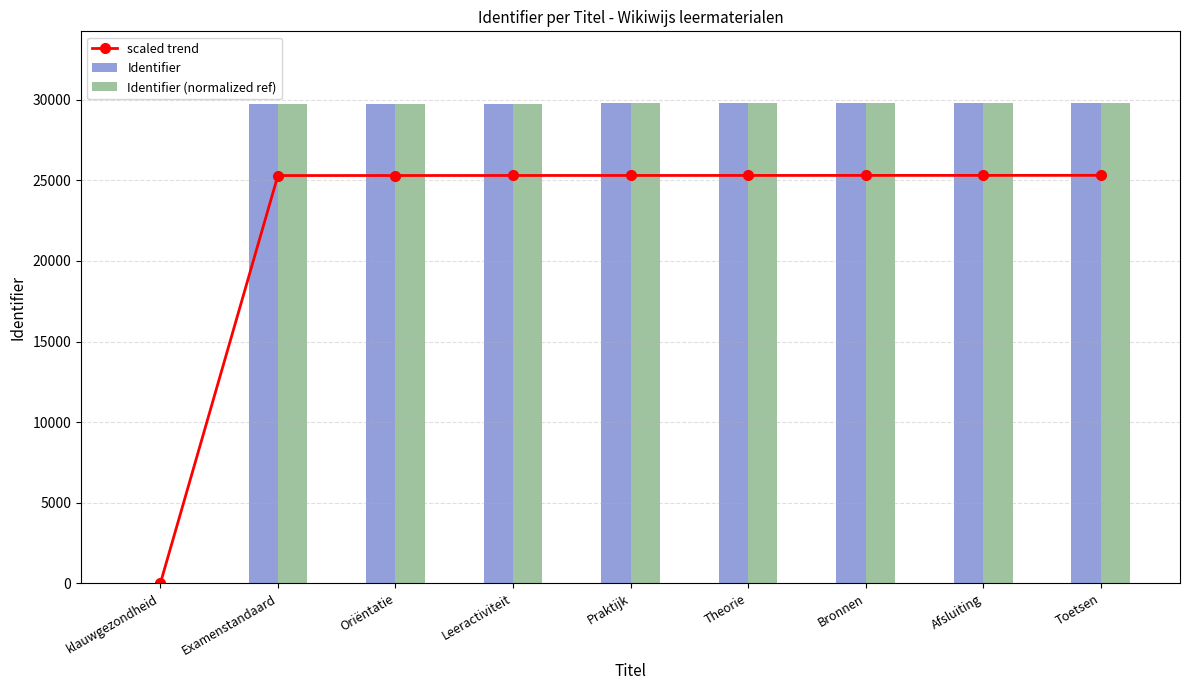

Rank the series by their maximum value, from lowest to highest.

scaled trend, Identifier, Identifier (normalized ref)